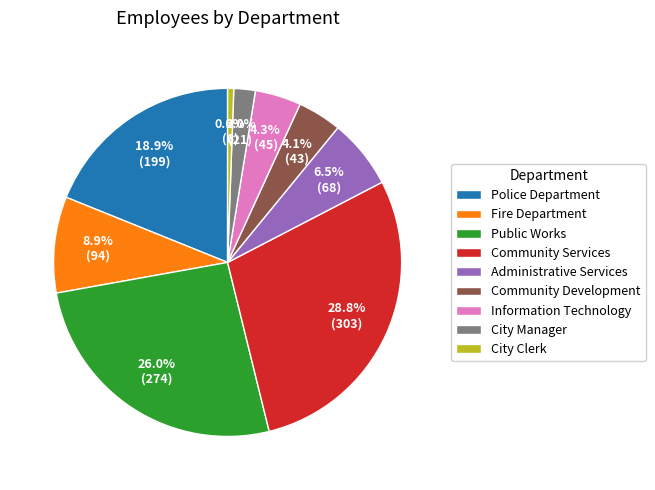

Do Fire Department and Information Technology together represent more than half of the pie?

No